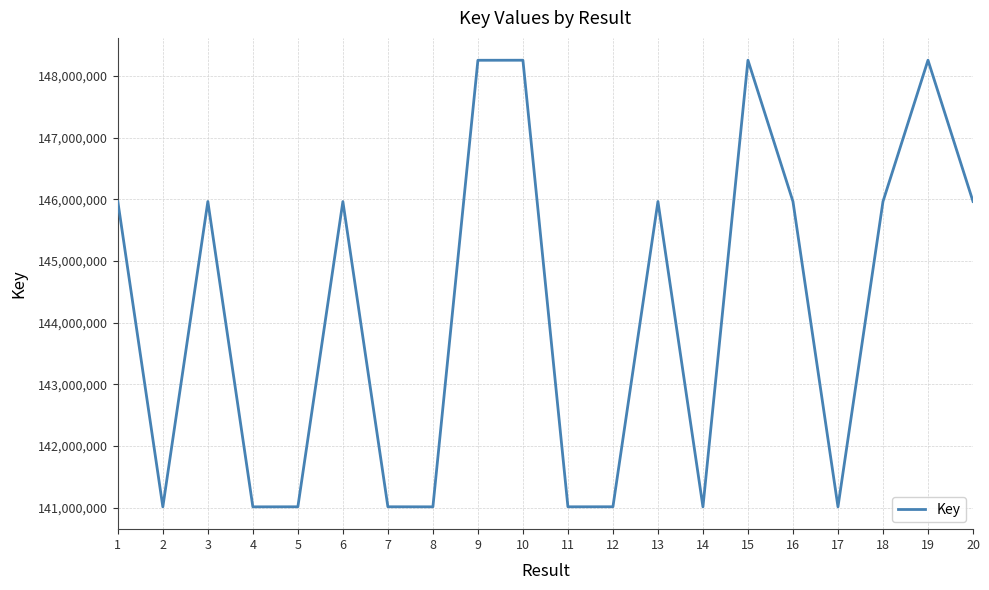

What is the change in value from 3 to 8?

-4948425